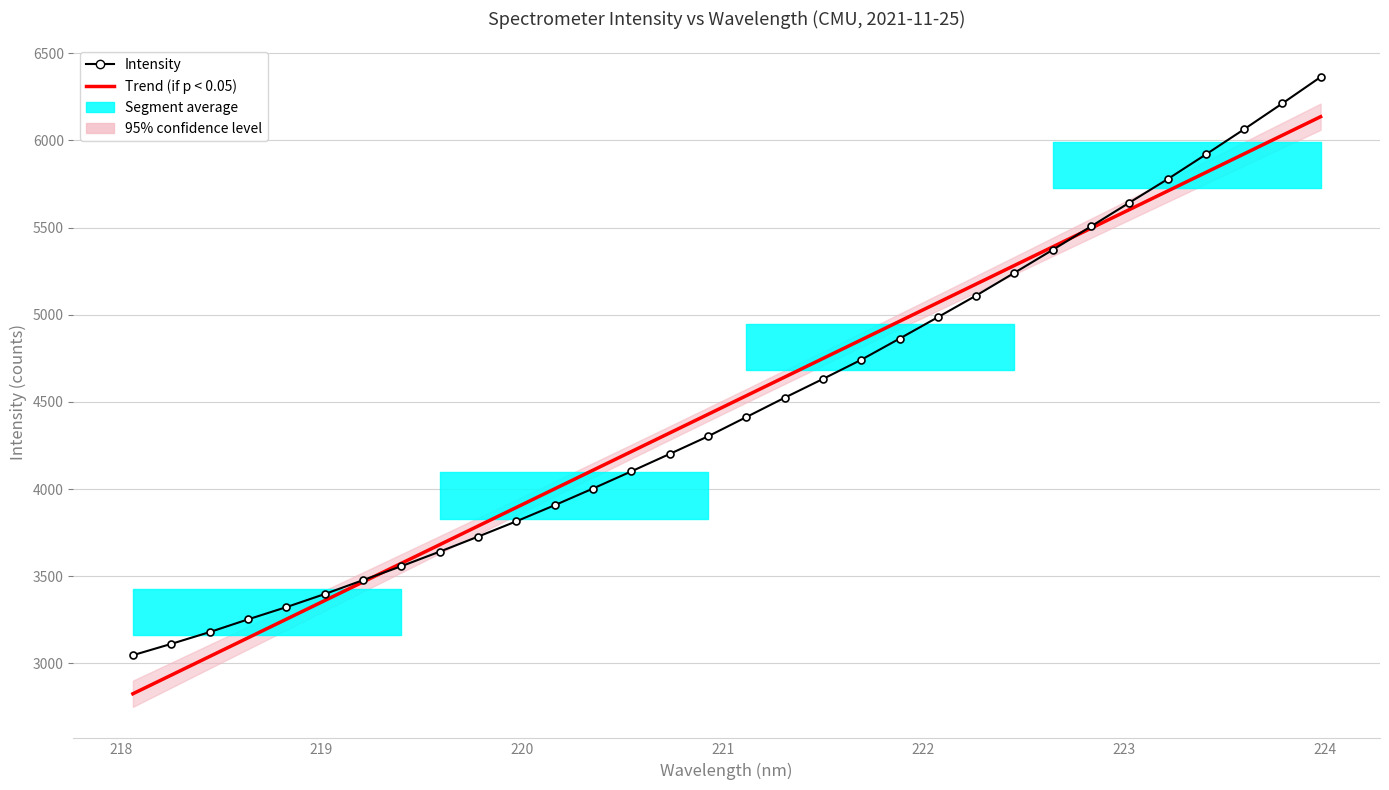

How many times do Intensity and Trend (if p < 0.05) cross each other?

2